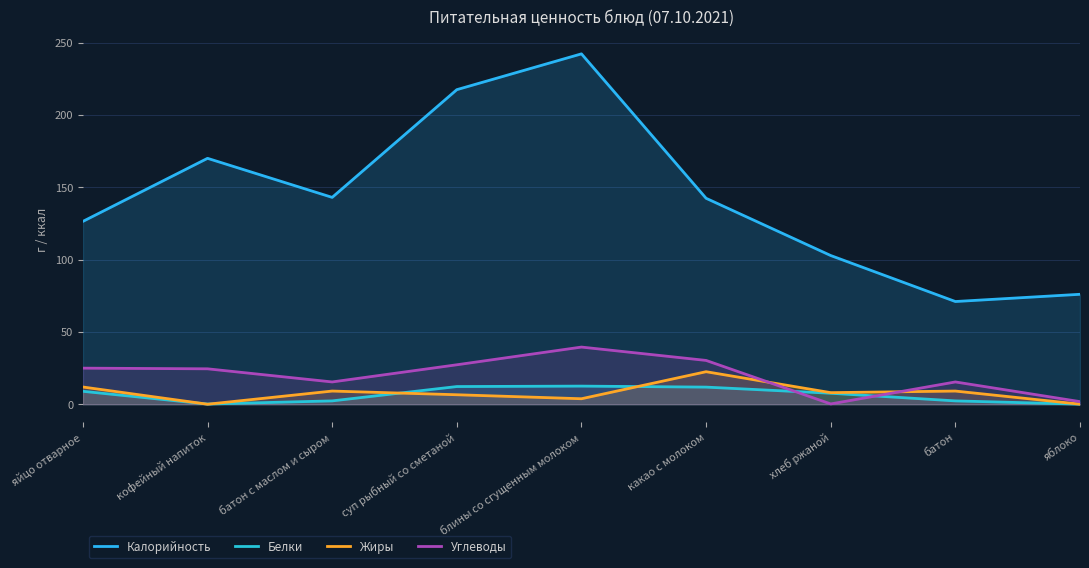

Between суп рыбный со сметаной and какао с молоком, which series saw the biggest shift?

Калорийность